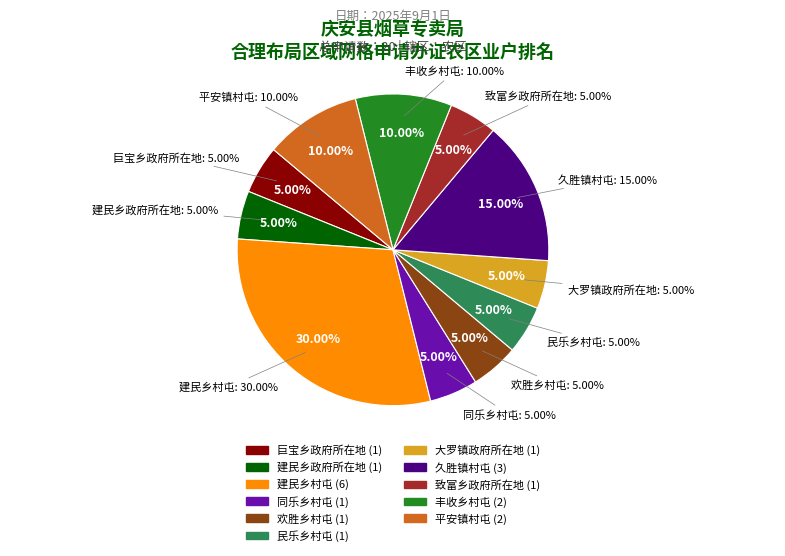

Count the number of slices in the pie.

11